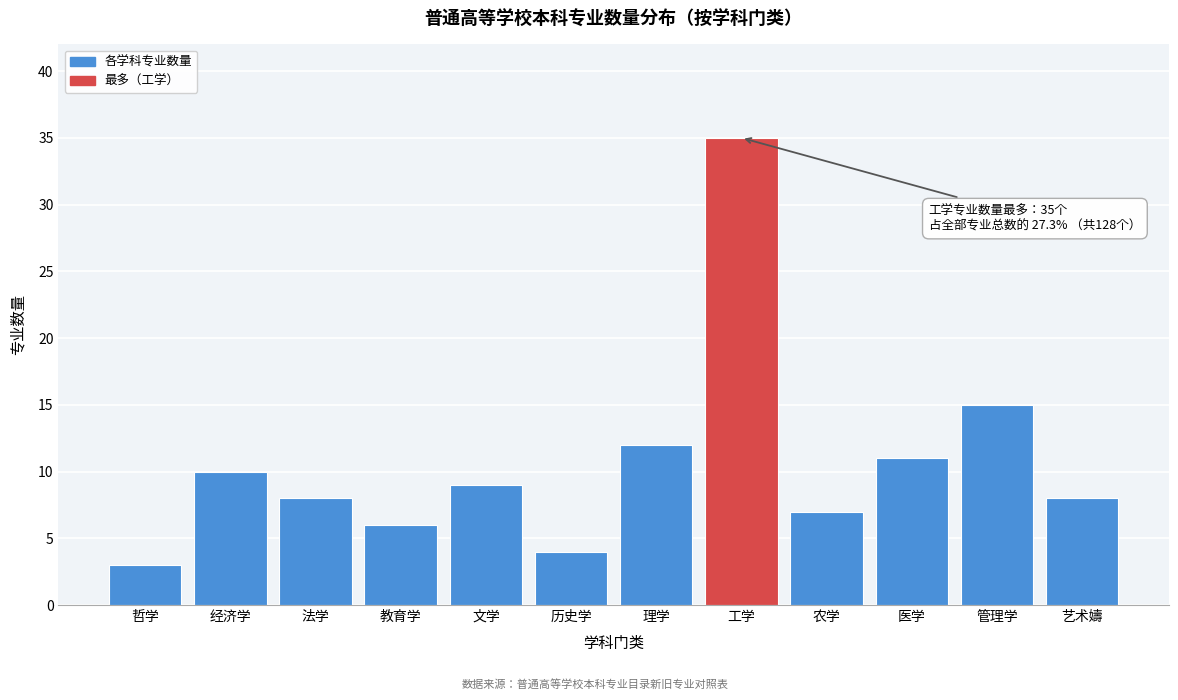

Reading right to left, transcribe all the data shown in this chart.

8	15	11	7	35	12	4	9	6	8	10	3